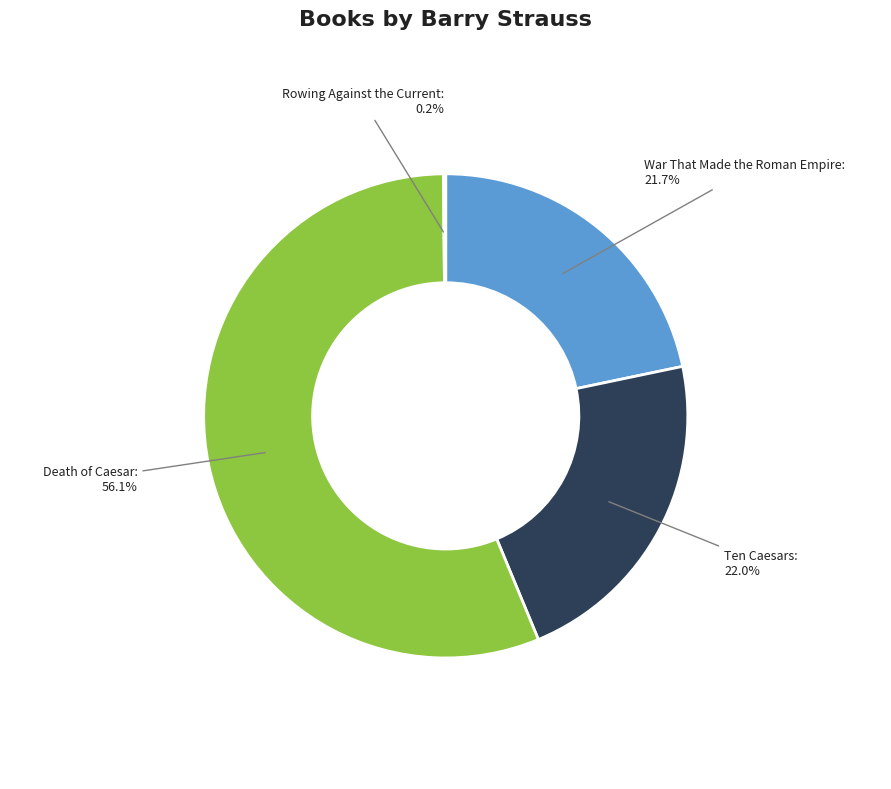

To the nearest percent, what percentage of the pie is War That Made the Roman Empire?

22%